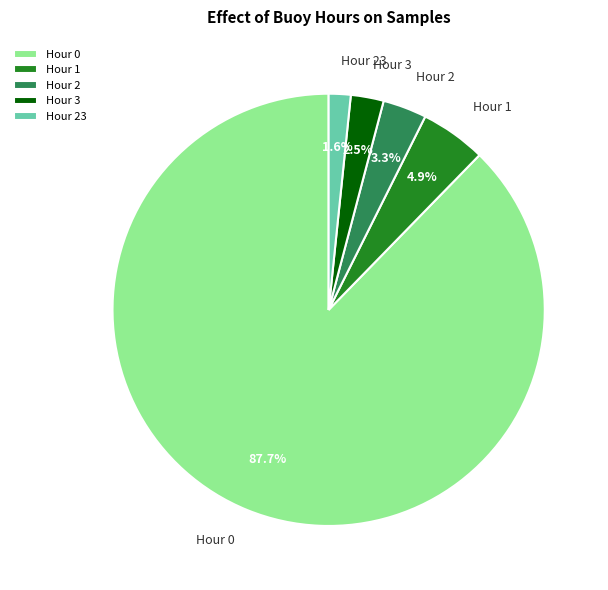

Between Hour 0 and Hour 2, which is larger?

Hour 0